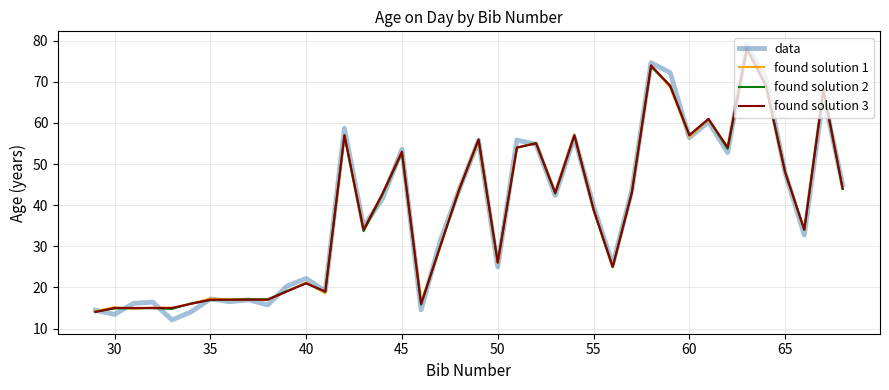

Which series has the largest range (max minus min)?

data